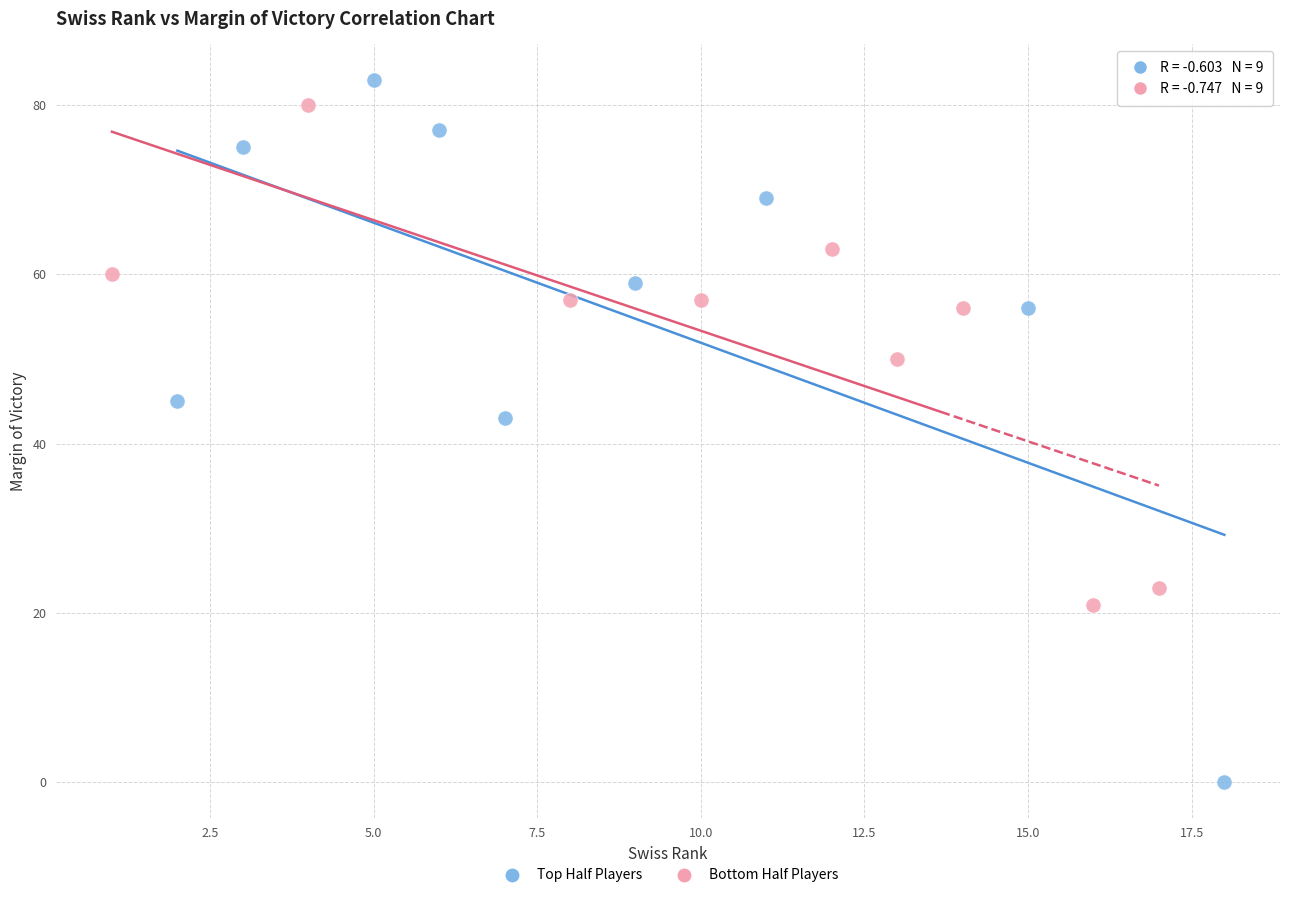

Which series contains the lowest Y value?

Top Half Players